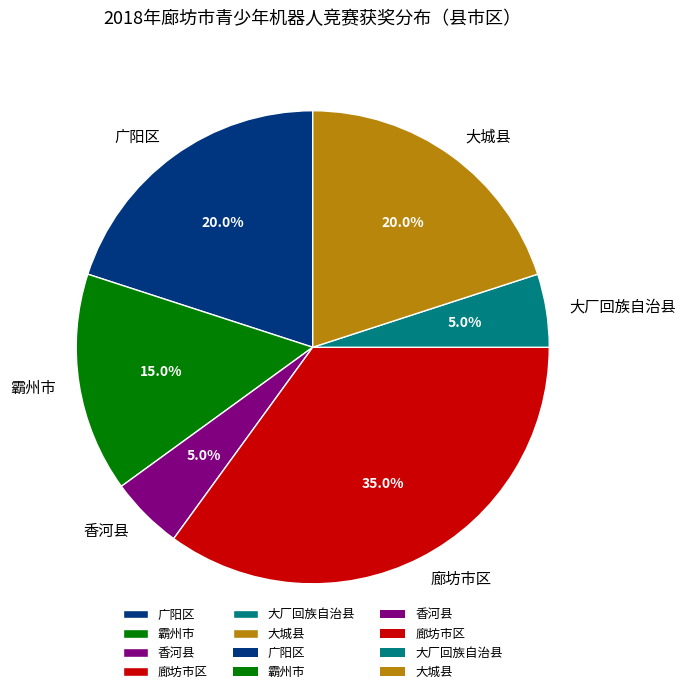

Do 香河县 and 霸州市 together represent more than half of the pie?

No